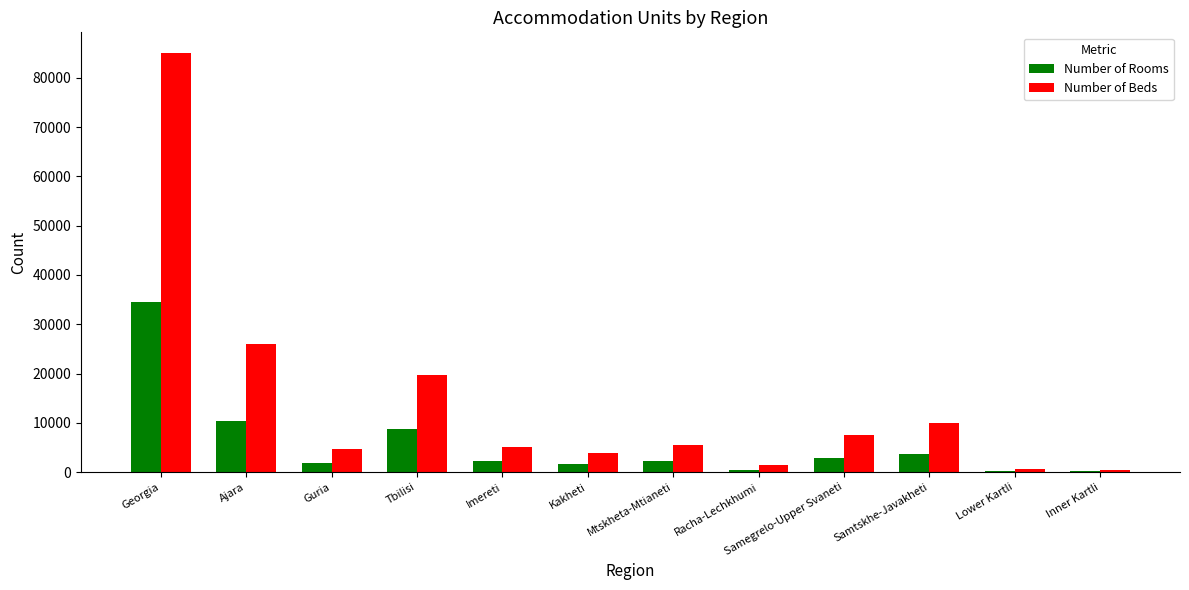

Are the bars horizontal?

No